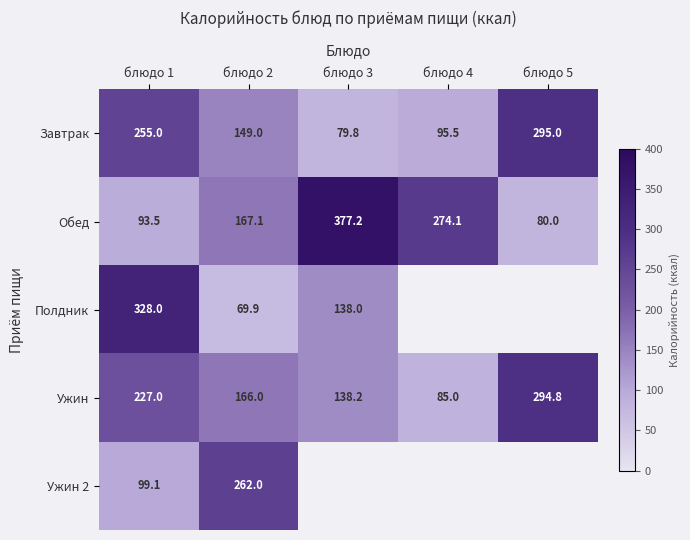

What is the sum of the Обед values at блюдо 2 and блюдо 4?

441.2